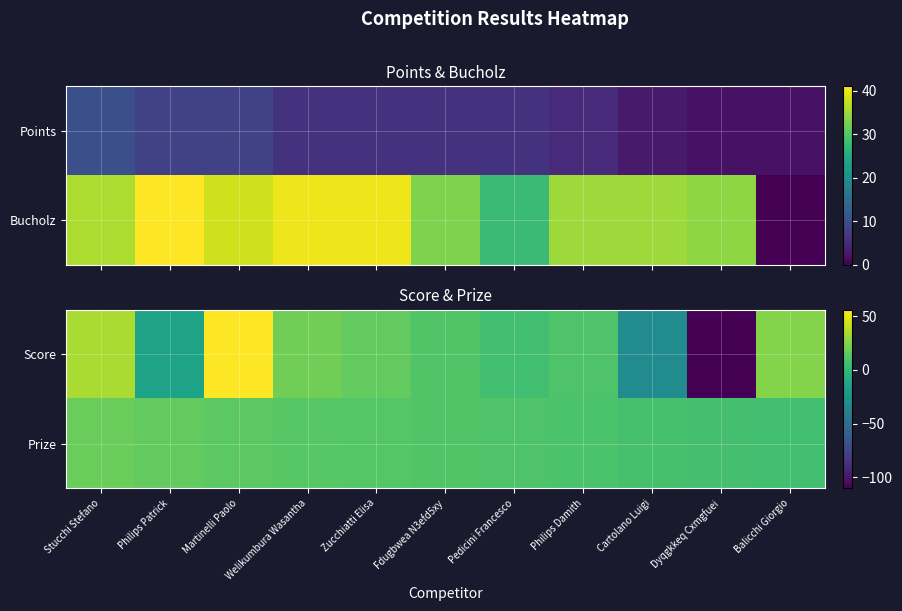

Which label corresponds to the largest value in the chart?

Martinelli Paolo